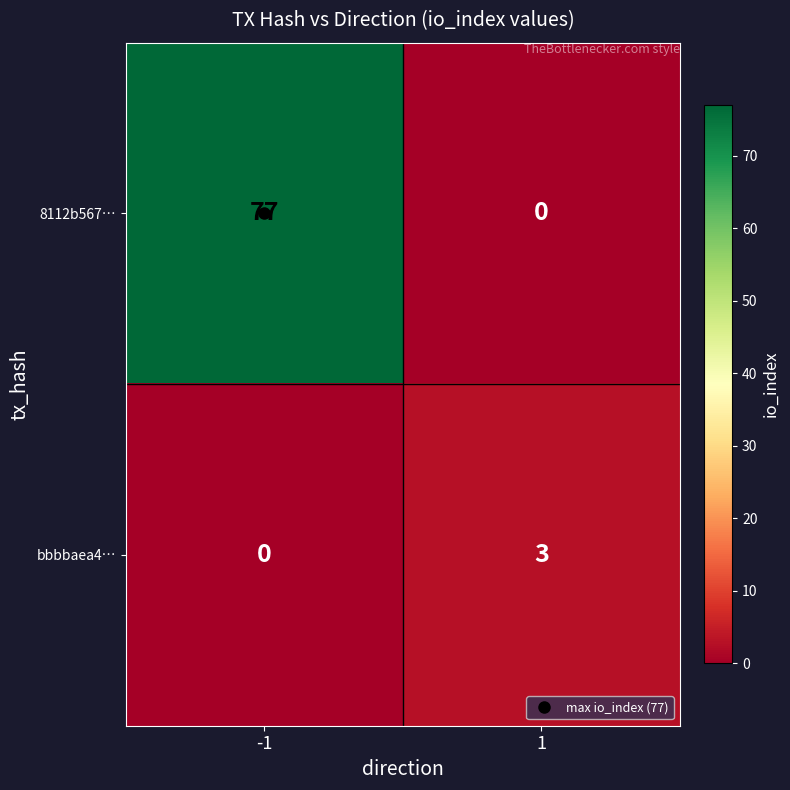

What is the total value across all series at -1?

77